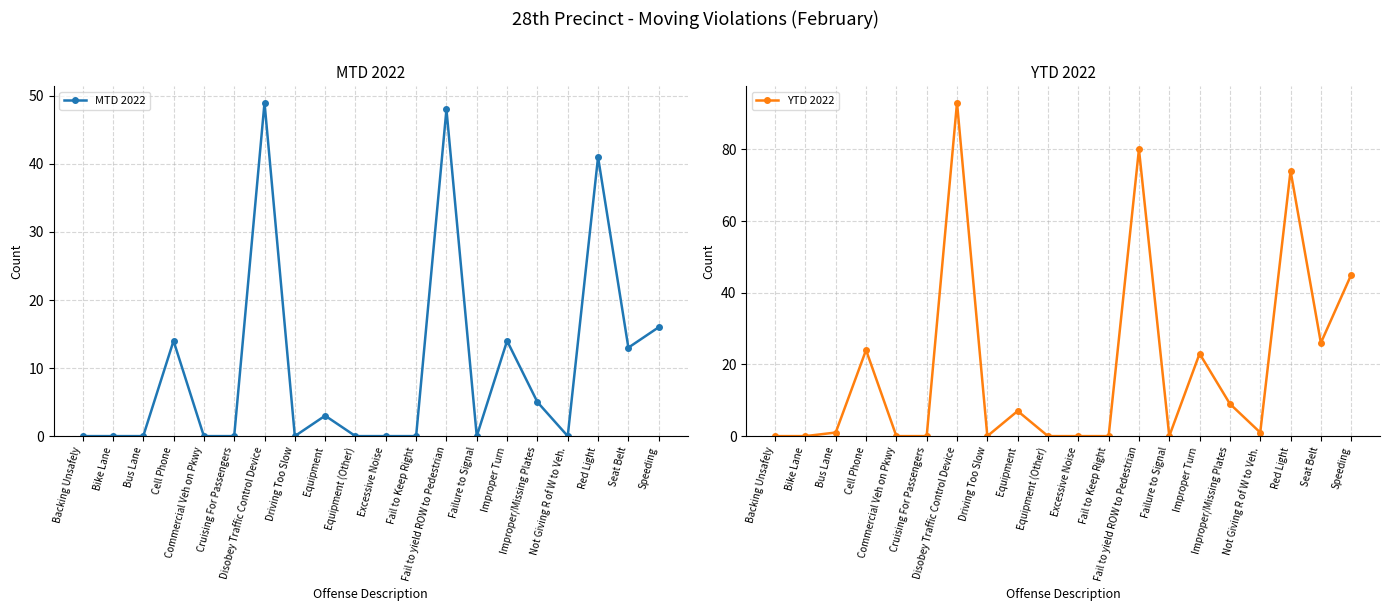

The MTD 2022 series shows 32 at Fail to Keep Right. True or false?

False